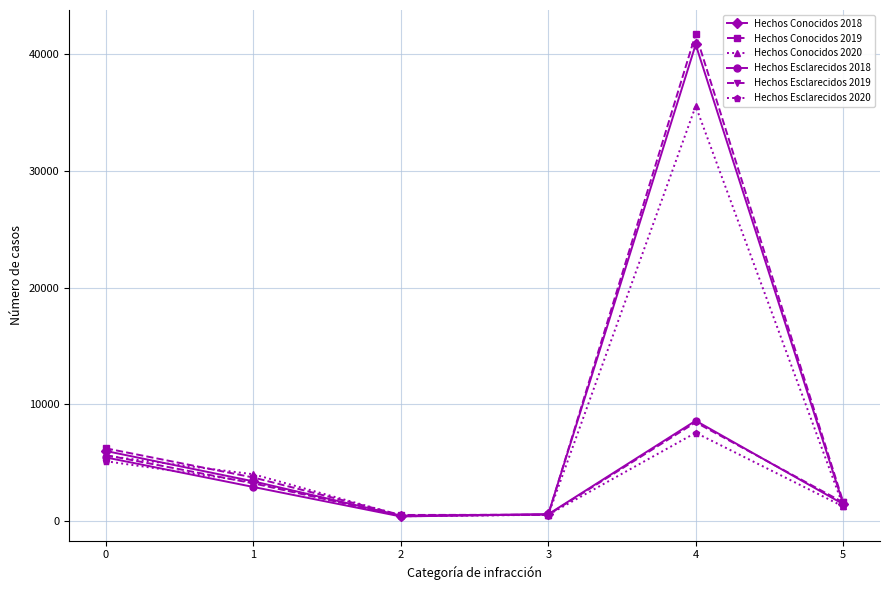

Between 0 and 5, which series saw the biggest shift?

Hechos Conocidos 2019